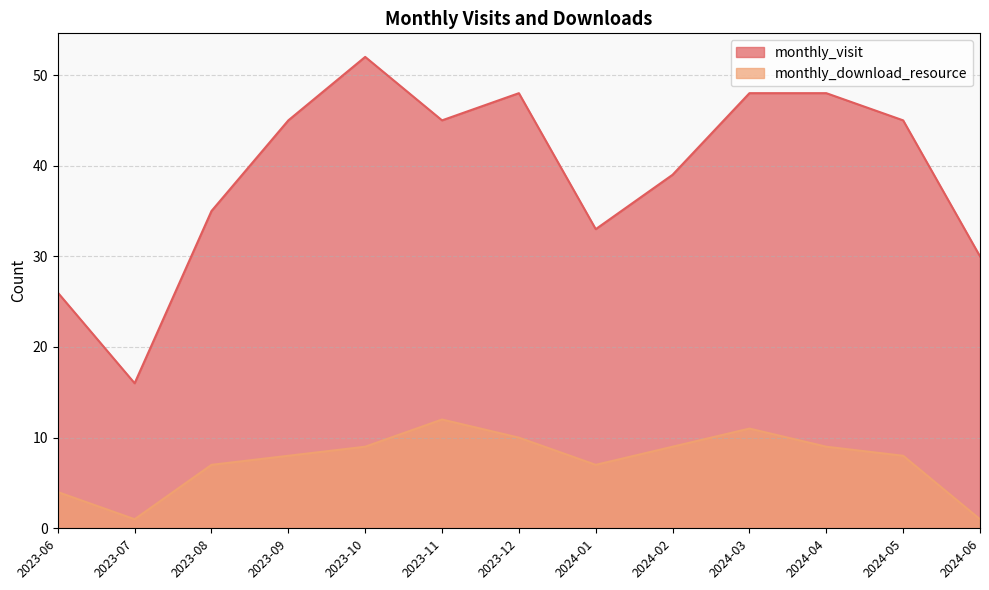

In monthly_download_resource, how many points are higher than both neighbors (excluding endpoints)?

2